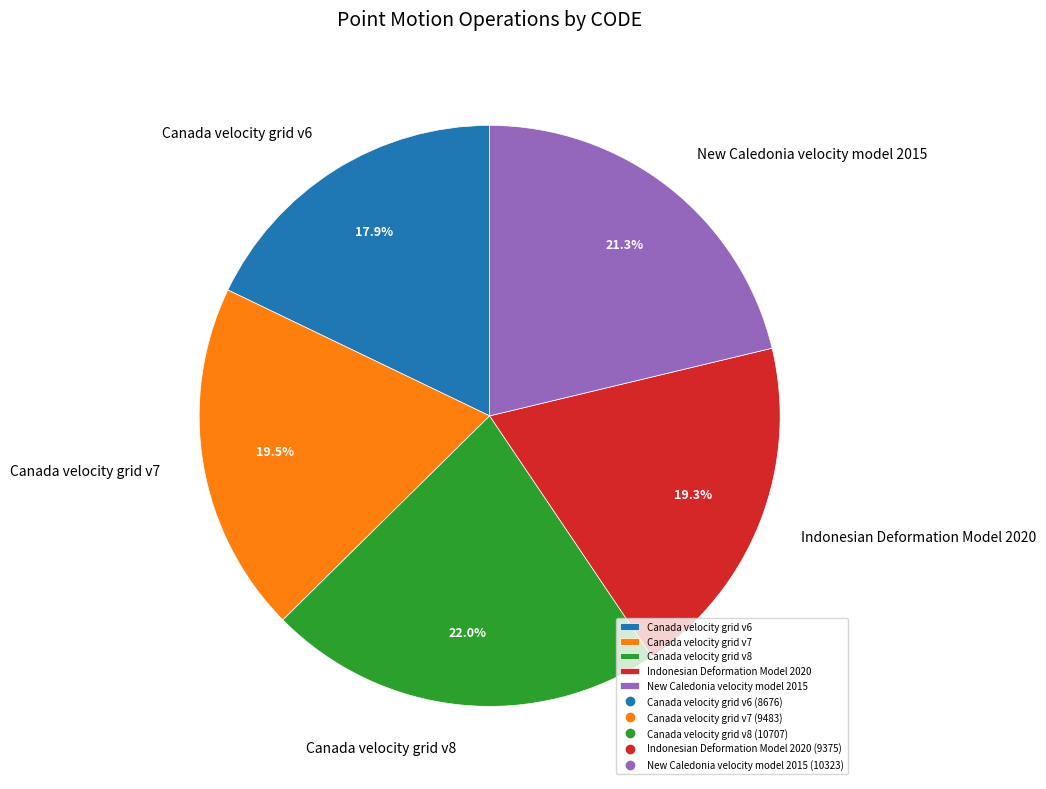

Which slice is the largest?

Canada velocity grid v8